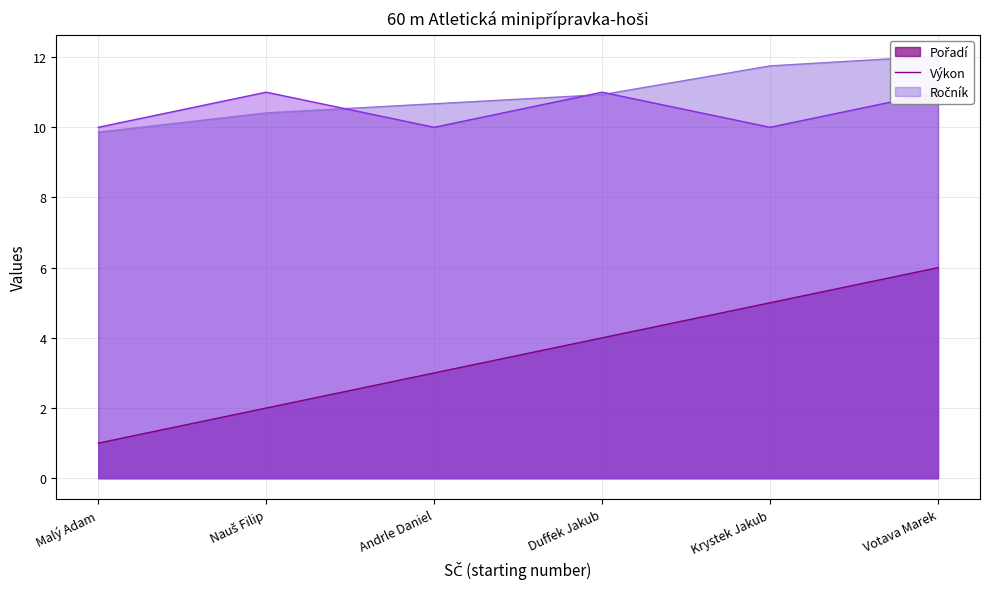

The Pořadí series shows 6.0 at Votava Marek. True or false?

True